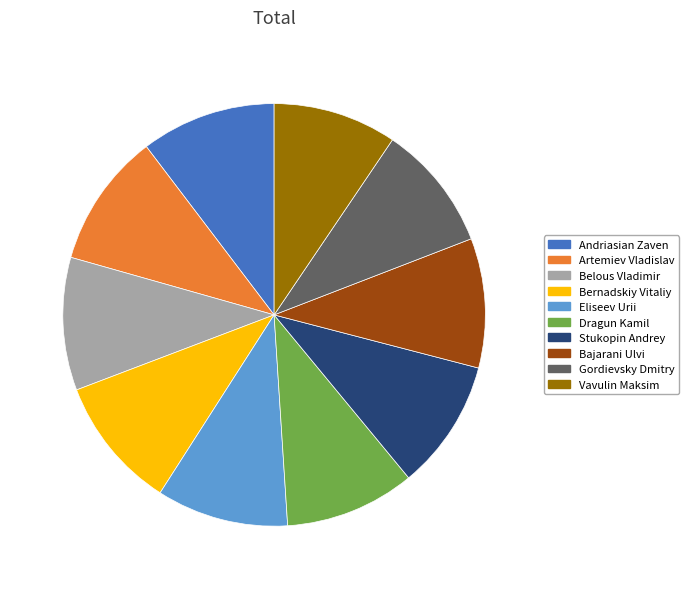

Is Vavulin Maksim the majority of the pie?

No